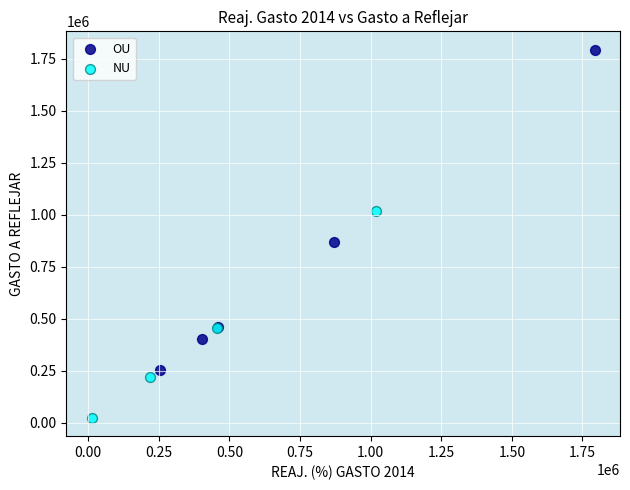

Which series has the largest Y range (max minus min)?

OU